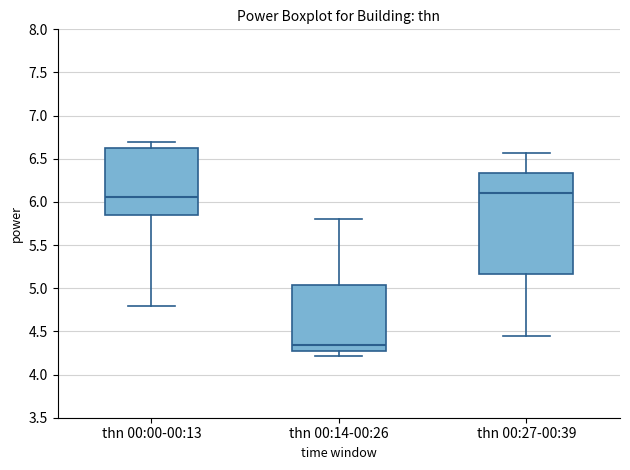

Which box has the lowest median line?

thn 00:14-00:26